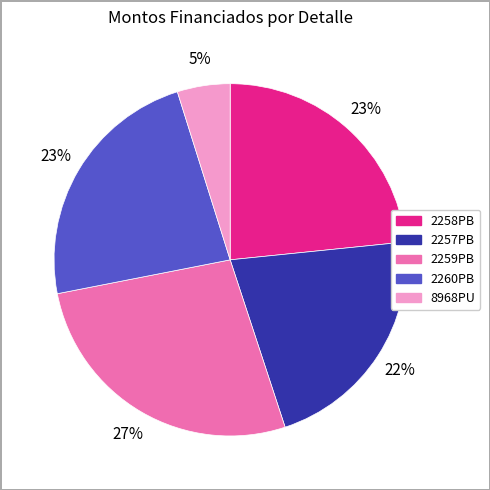

Is 2259PB the majority of the pie?

No